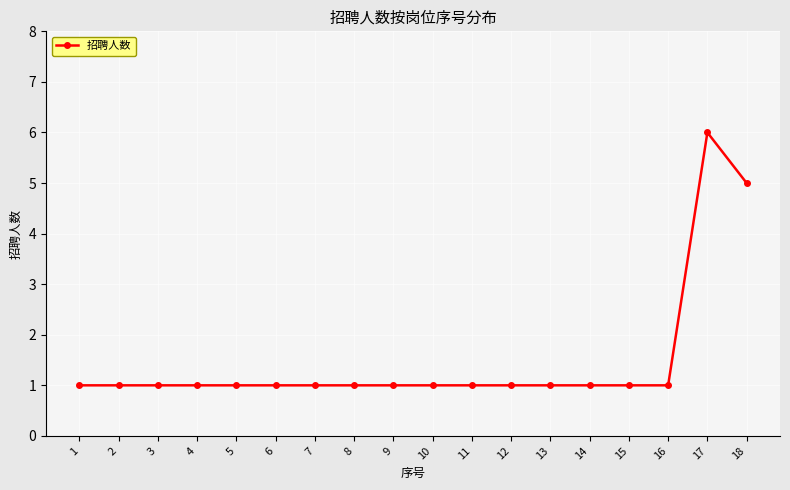

What is the maximum value shown in the chart?

6